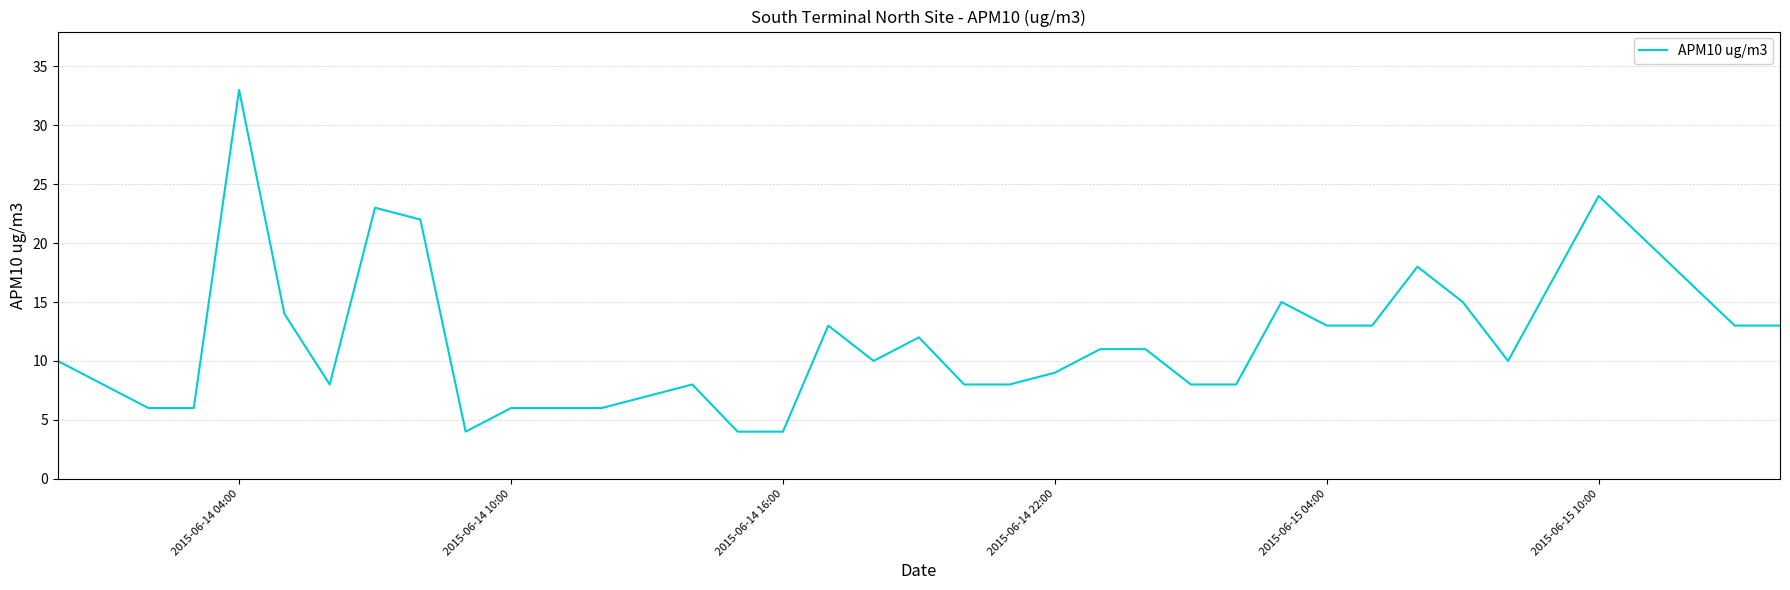

What is the minimum value shown in the chart?

4